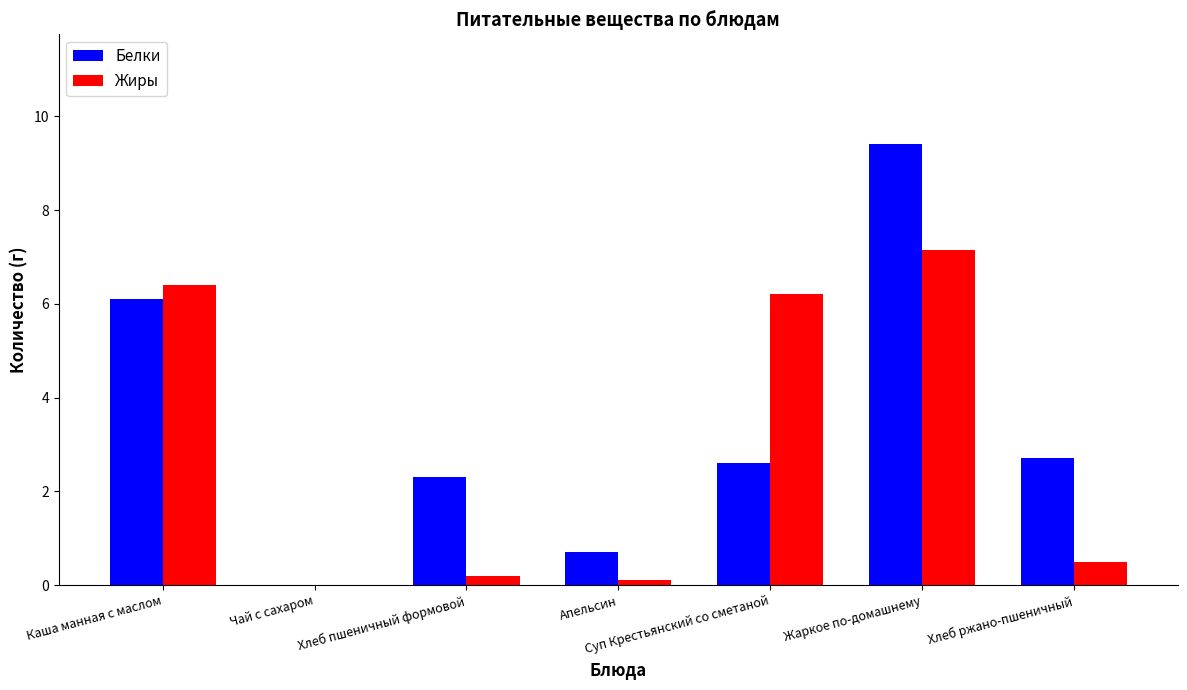

At which category is the sum across all series the highest?

Жаркое по-домашнему